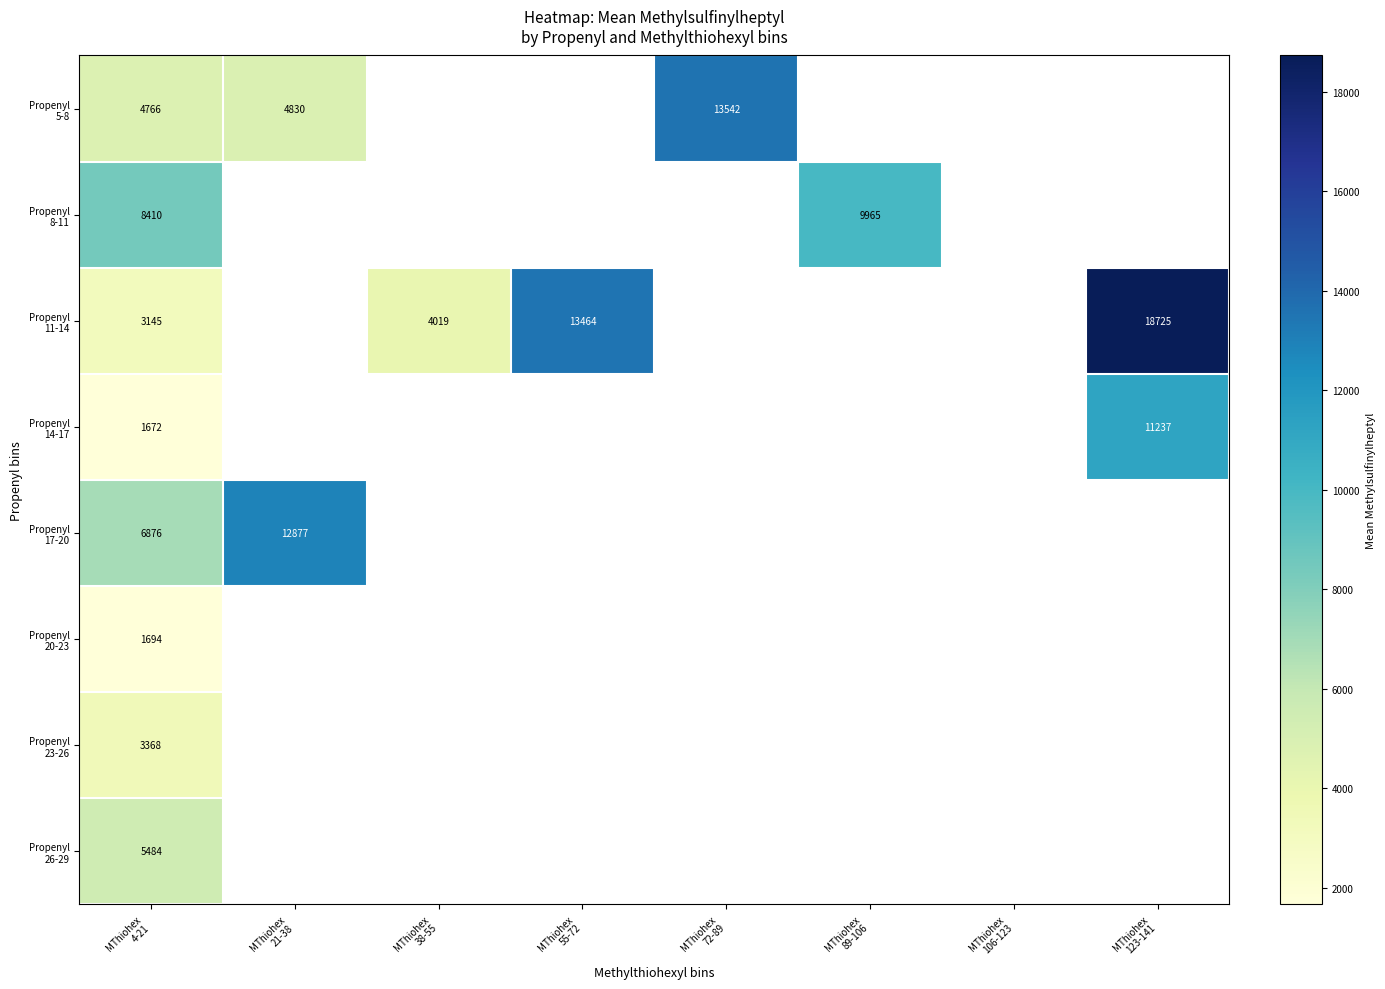

Which series has the largest range (max minus min)?

Propenyl 11-14